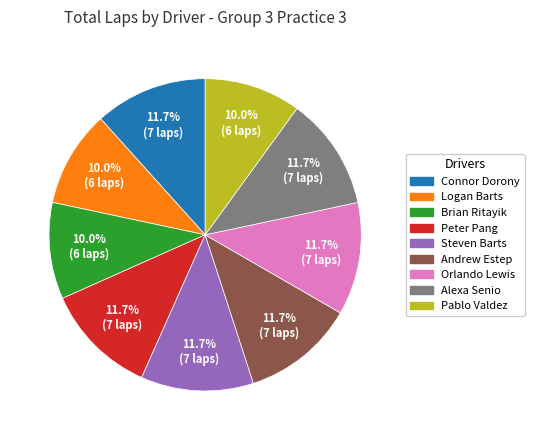

Is there any slice that represents more than half of the pie?

No